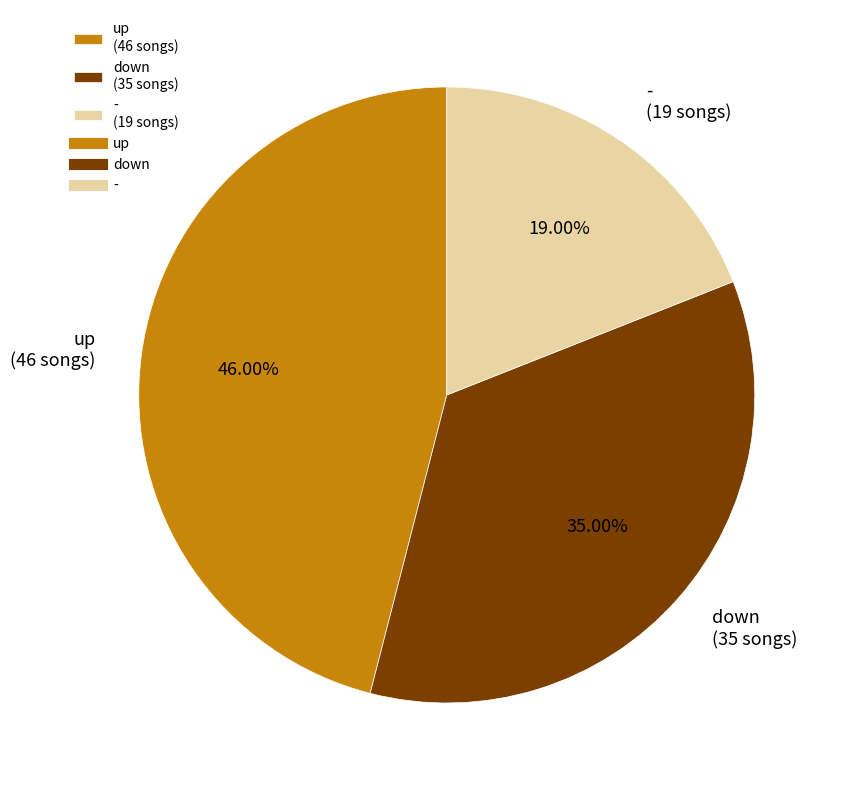

To the nearest percent, what is the combined percentage of down and -?

54%